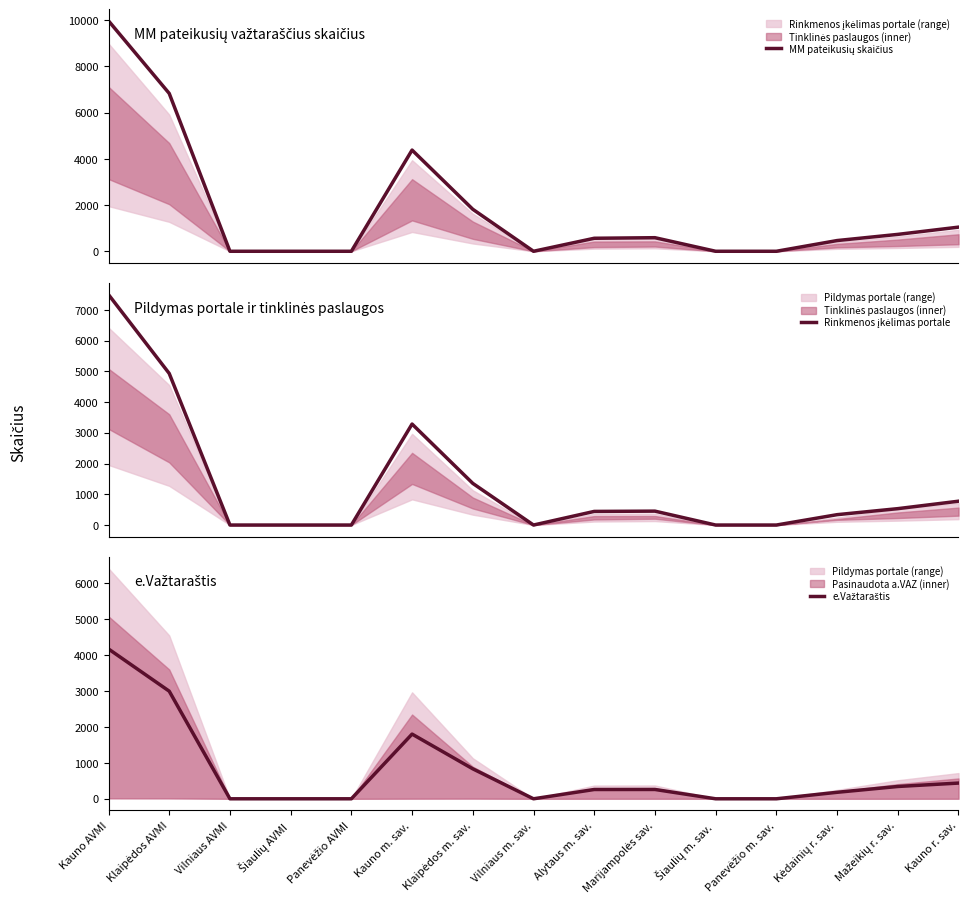

True or false: e.Važtaraštis has more than 1 points higher than both neighbors.

True